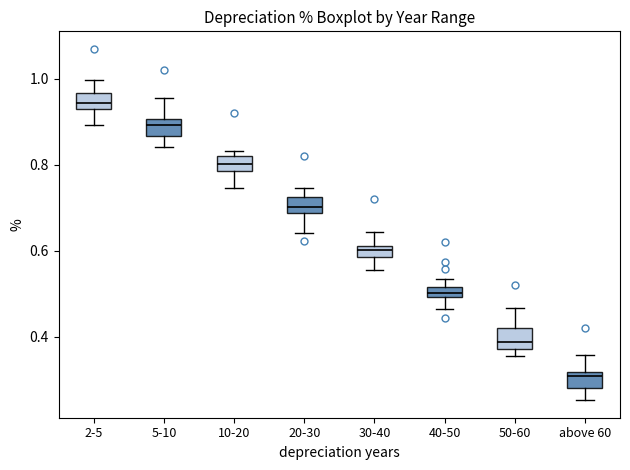

Where is the upper edge of the box for 5-10 on the y-axis? The values are not printed on the chart, so give them approximately, as read against the axis.

0.90